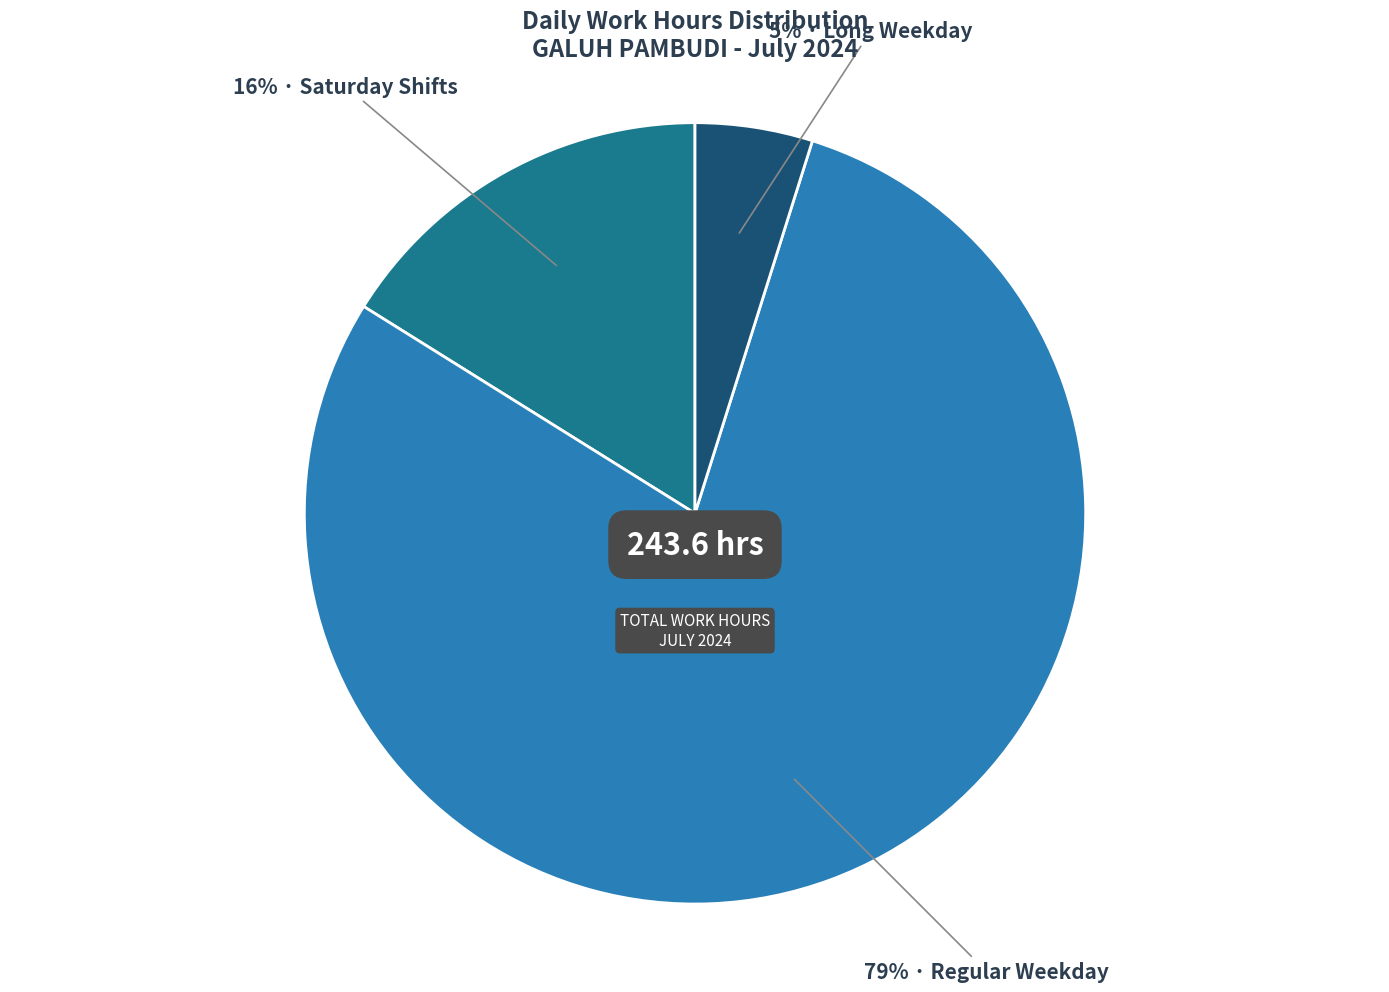

To the nearest percent, what is the average slice percentage?

33%